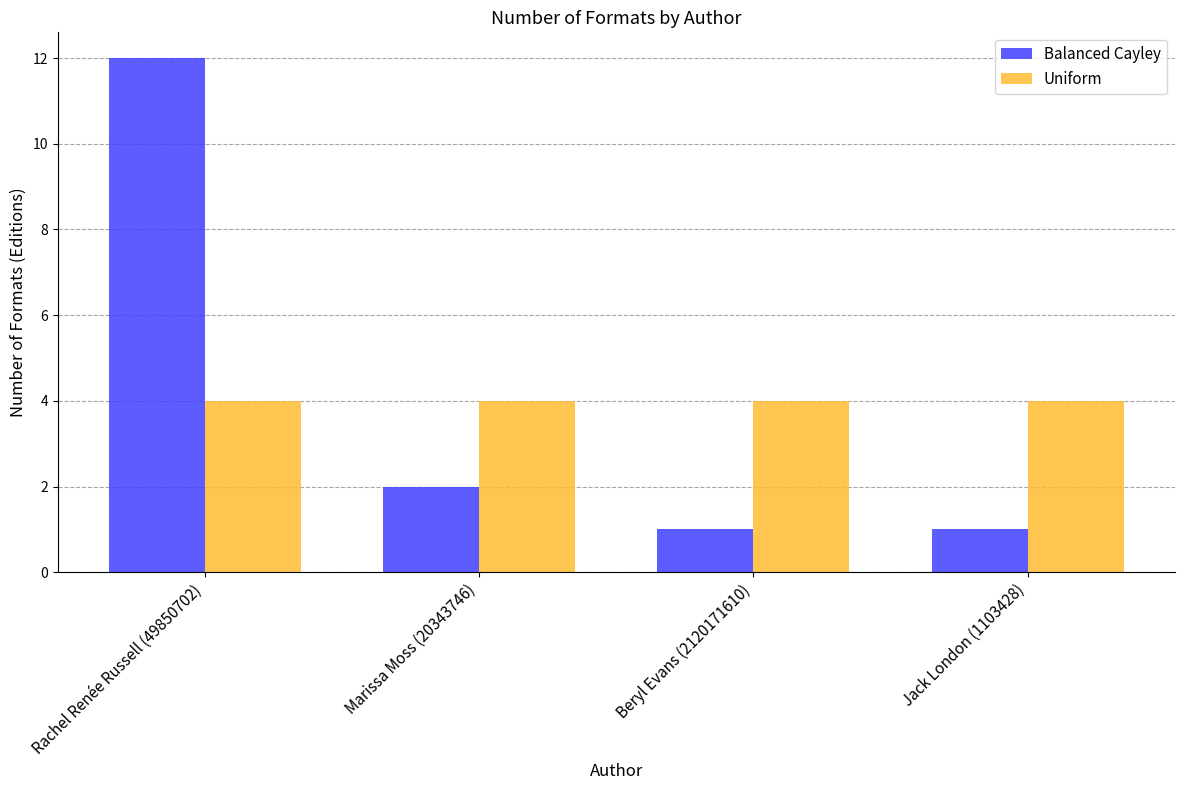

How many bars are there in total?

8